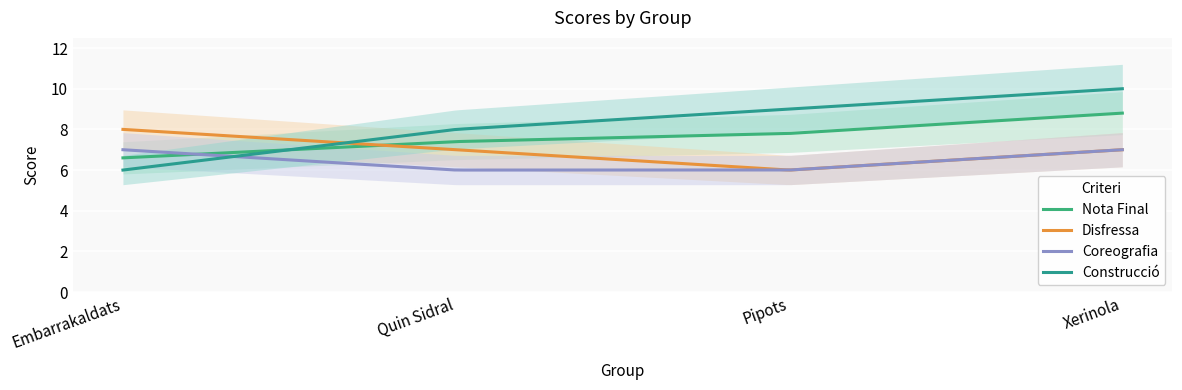

Which has a higher value, Quin Sidral or Xerinola?

Xerinola